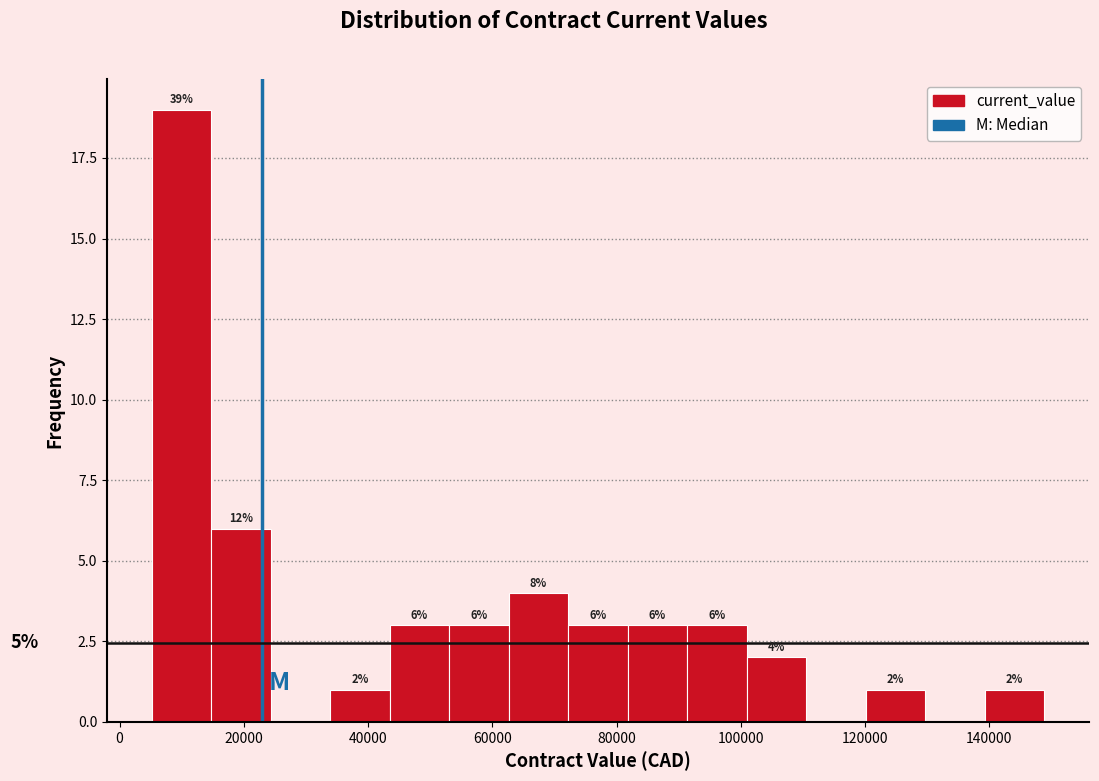

Which range on the x-axis has the tallest bar?

6000 to 14000